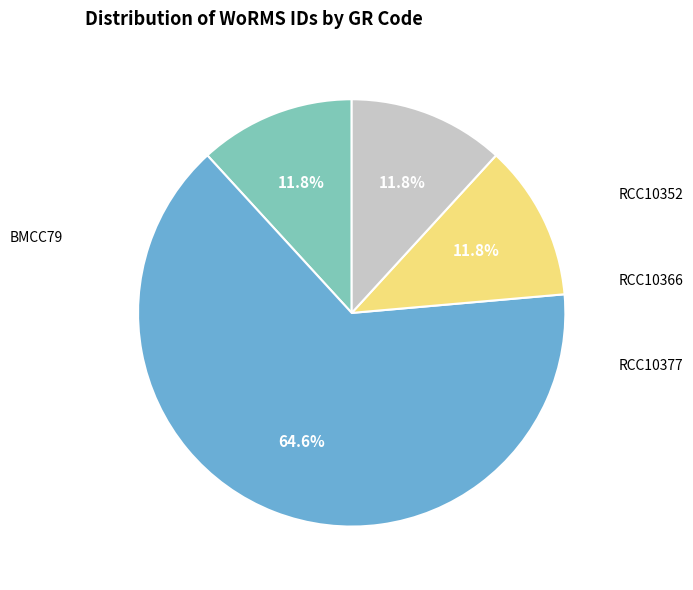

How many segments does this pie chart have?

4